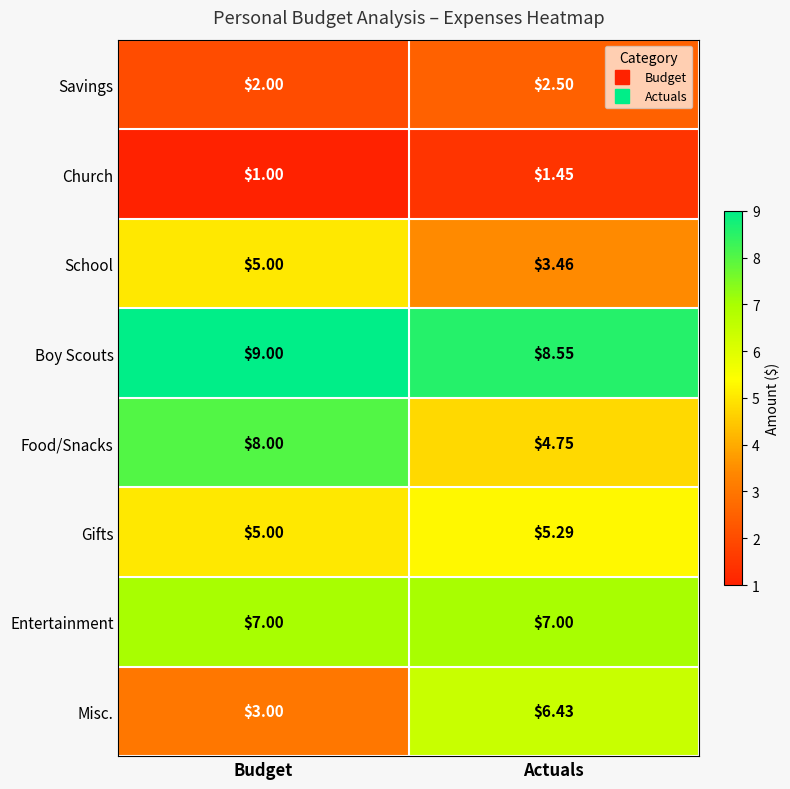

At which label is School closest to 4?

Actuals